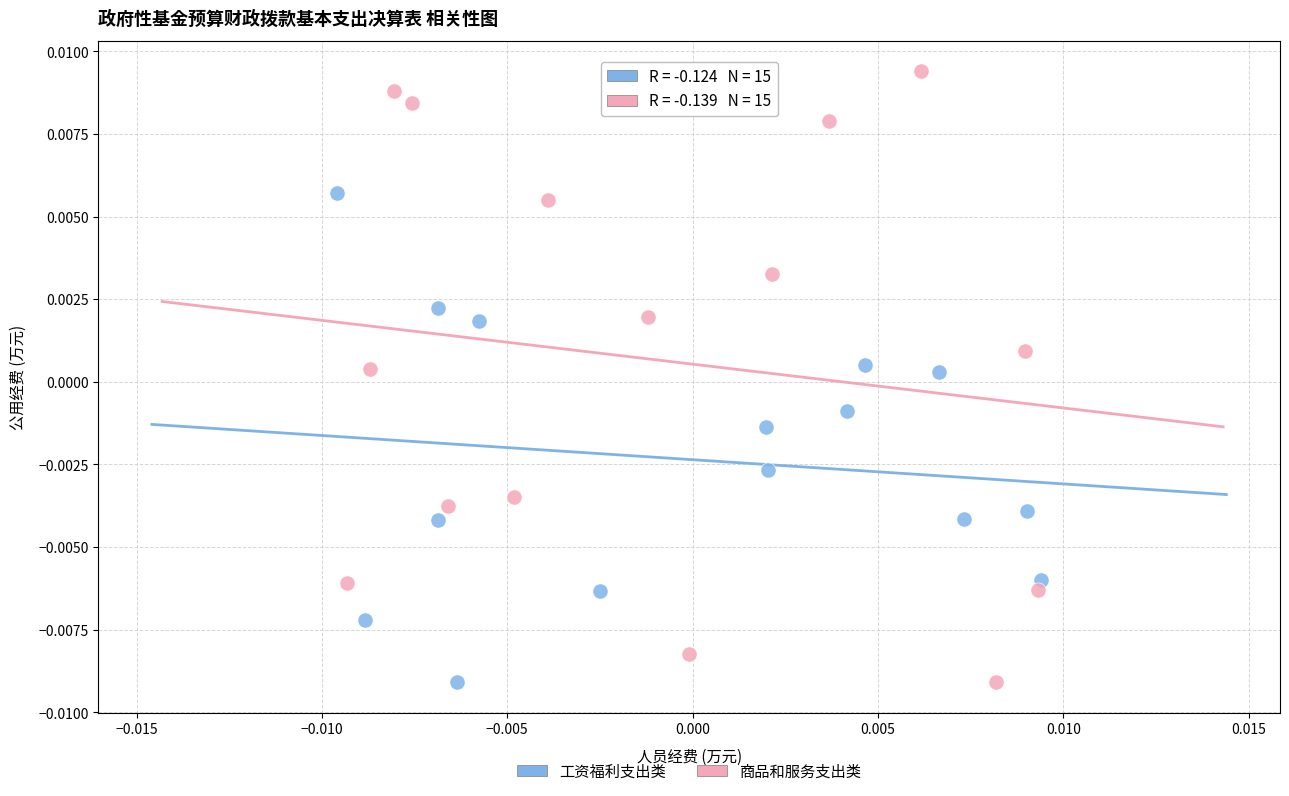

Which series reaches the maximum Y coordinate?

商品和服务支出类